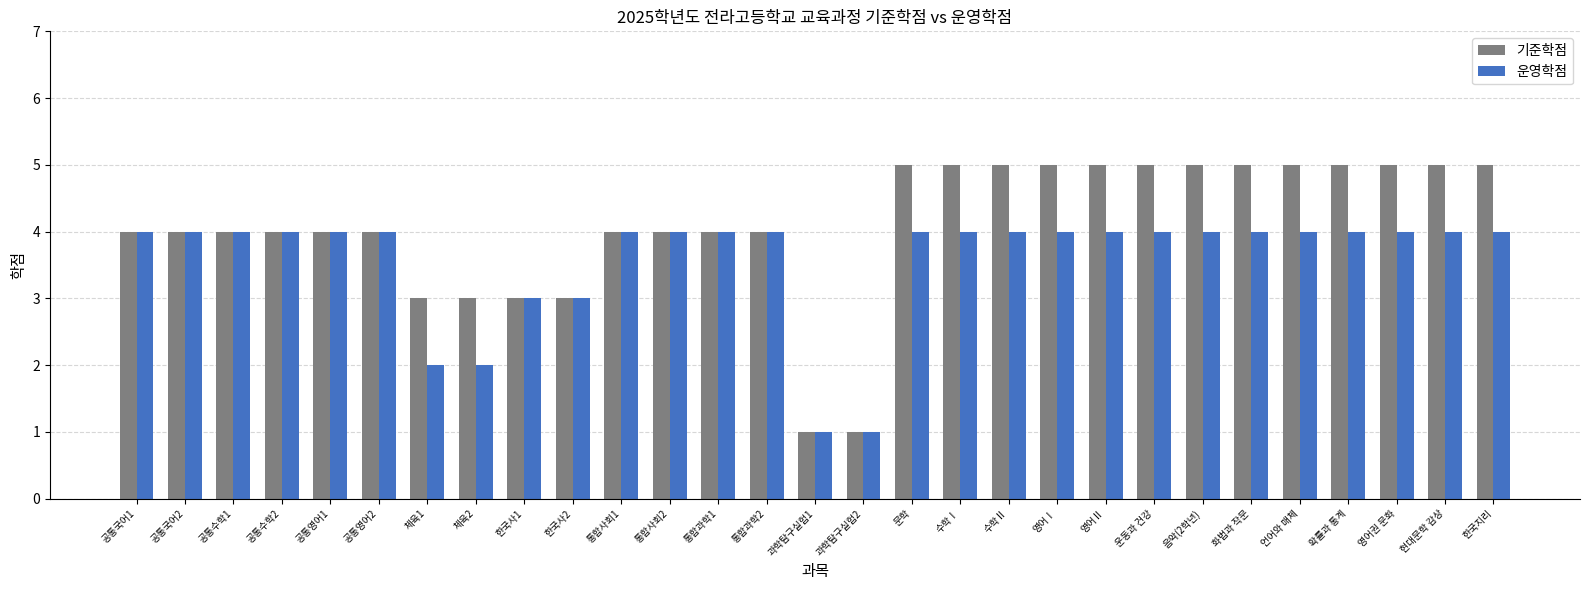

Is the value of 운영학점 at 한국사1 greater than the value of 기준학점 at 음악(2학년)?

No